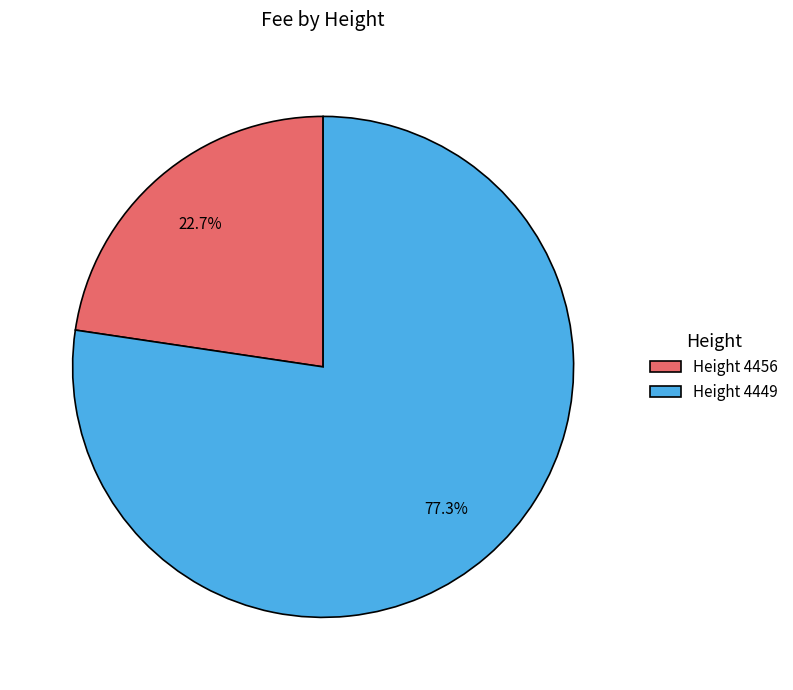

Does any single category account for the majority?

Yes